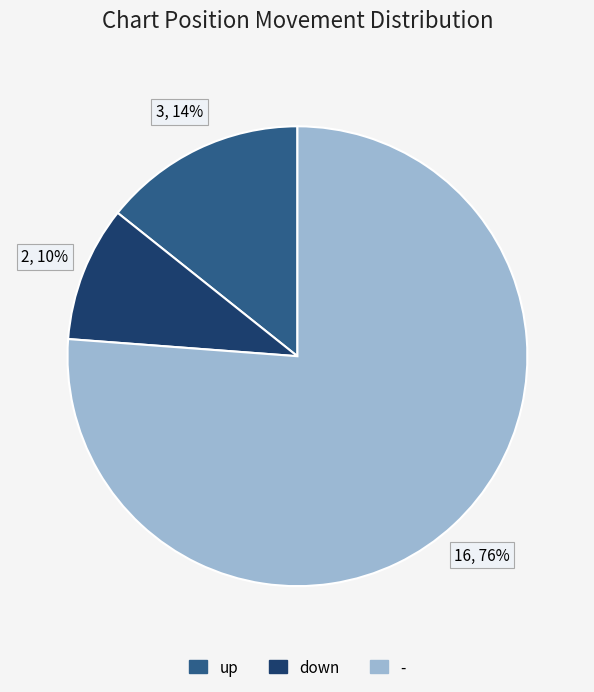

To the nearest percent, what percentage of the pie is -?

76%